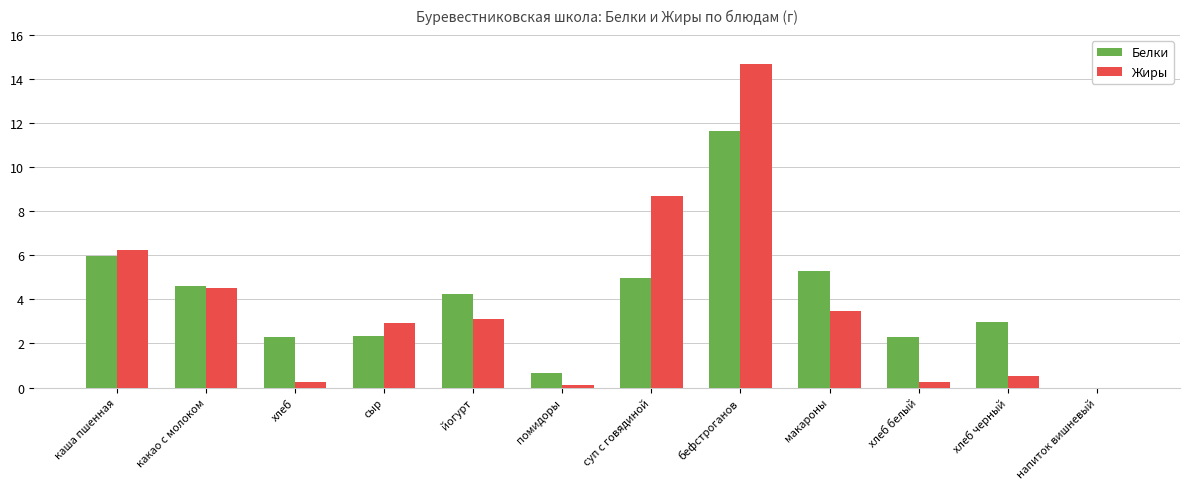

The Жиры series shows 6.3 at каша пшенная. True or false?

True